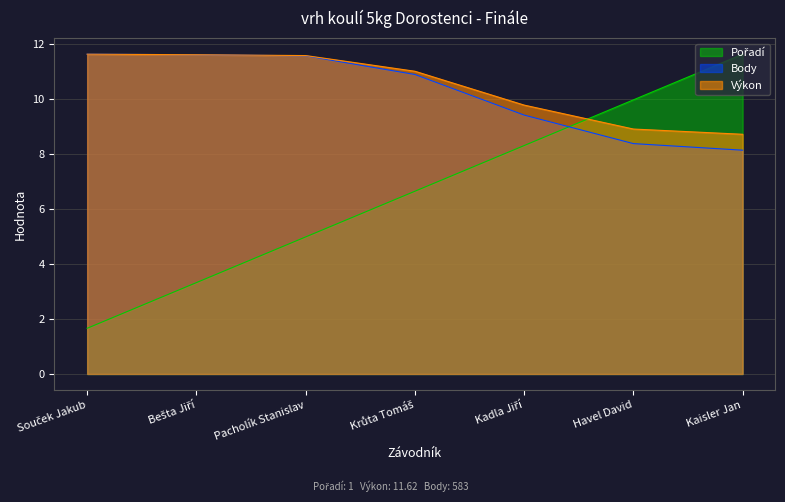

How many lines are shown in the chart?

3